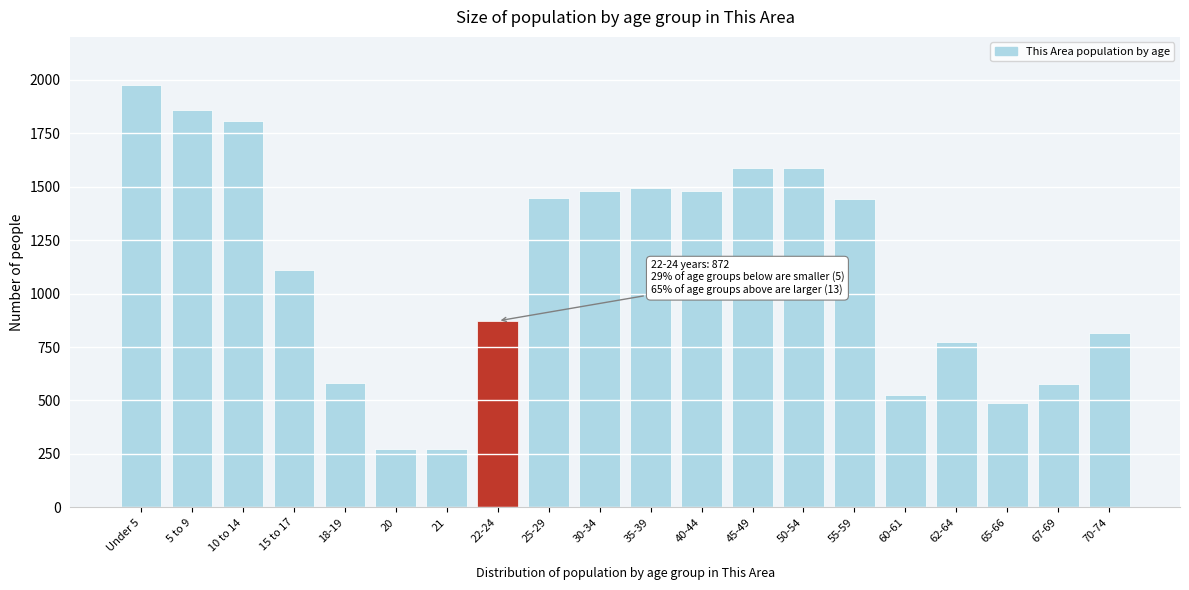

Is it true that the value at 40-44 is 550?

False